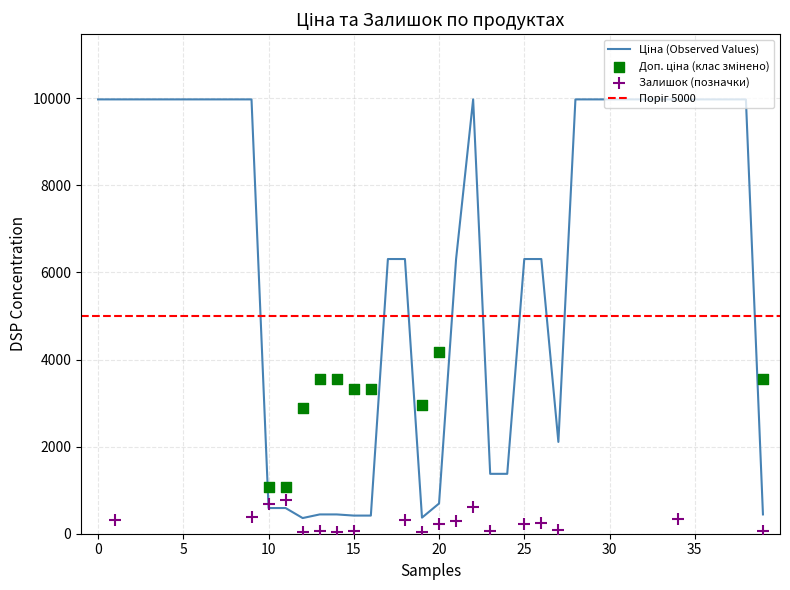

Which series reaches the maximum Y coordinate?

Ціна